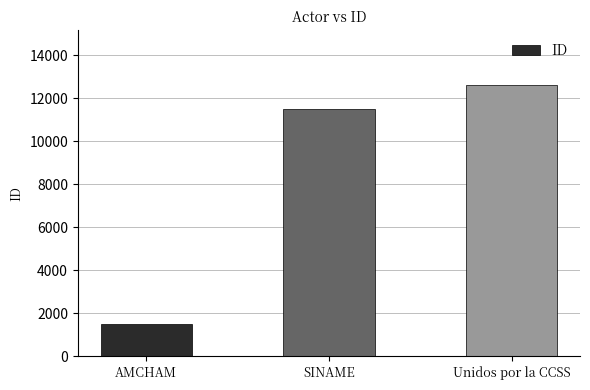

Between Unidos por la CCSS and AMCHAM, which is larger?

Unidos por la CCSS